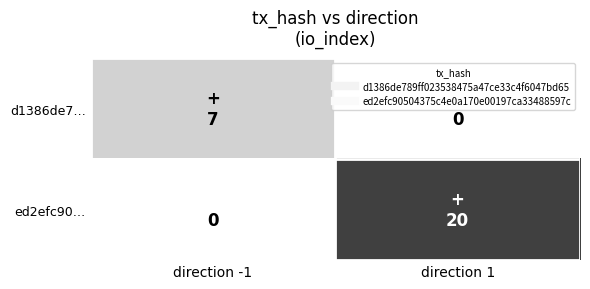

What is the difference between the ed2efc90… values at direction 1 and direction -1?

20